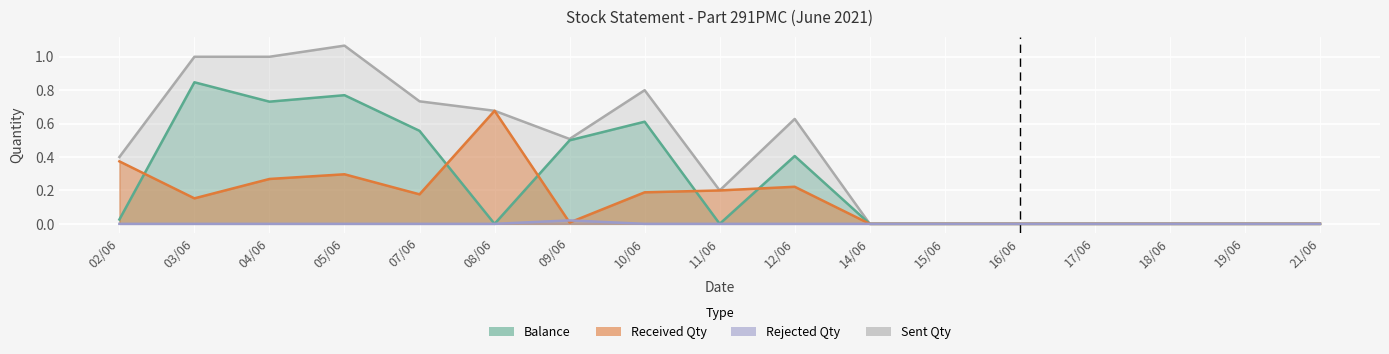

What is the difference between the maximum and second lowest values in the Received Qty series?

0.7